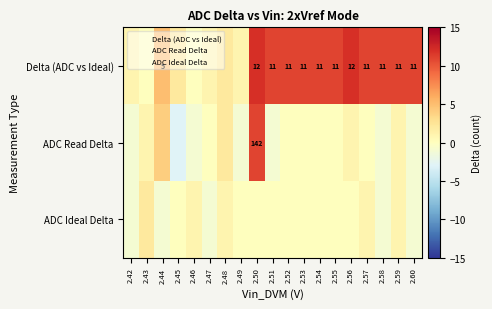

What is the sum of all Delta (ADC vs Ideal) values?

135